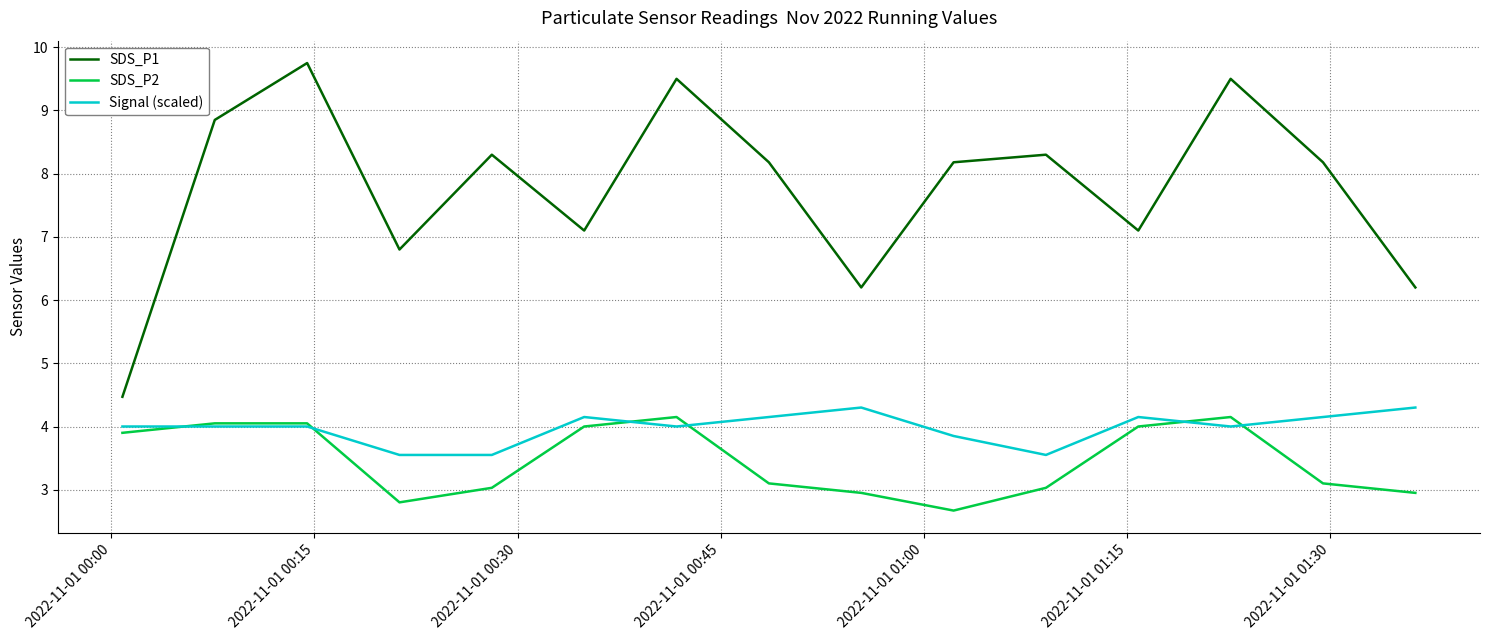

Which series has the largest range (max minus min)?

SDS_P1